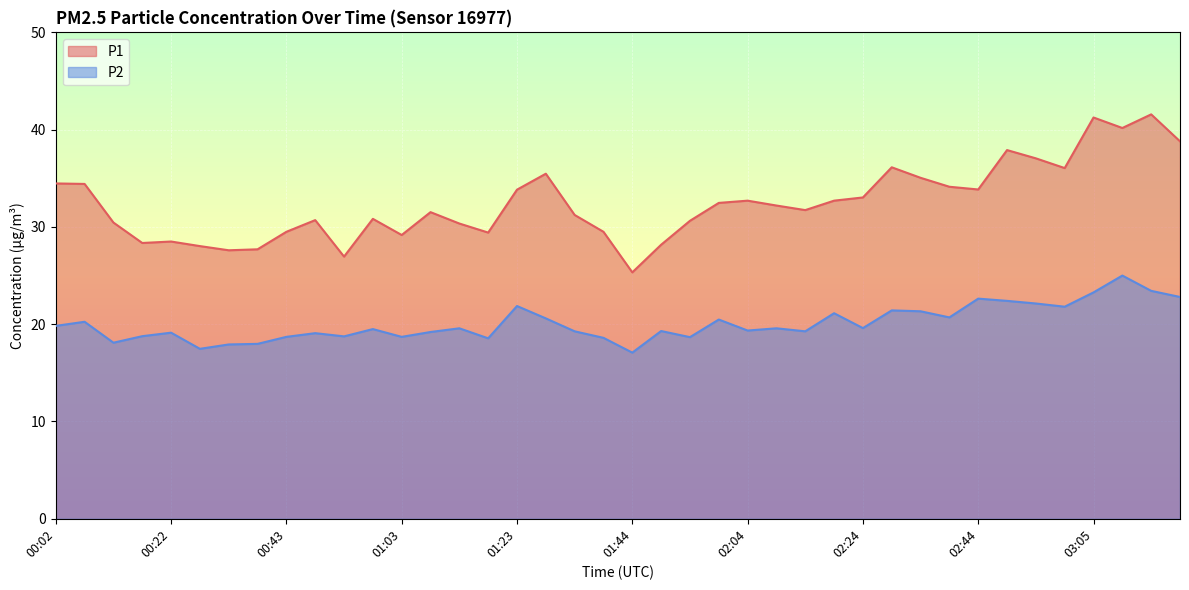

The value of P2 at 01:44 is 9.3. True or false?

False